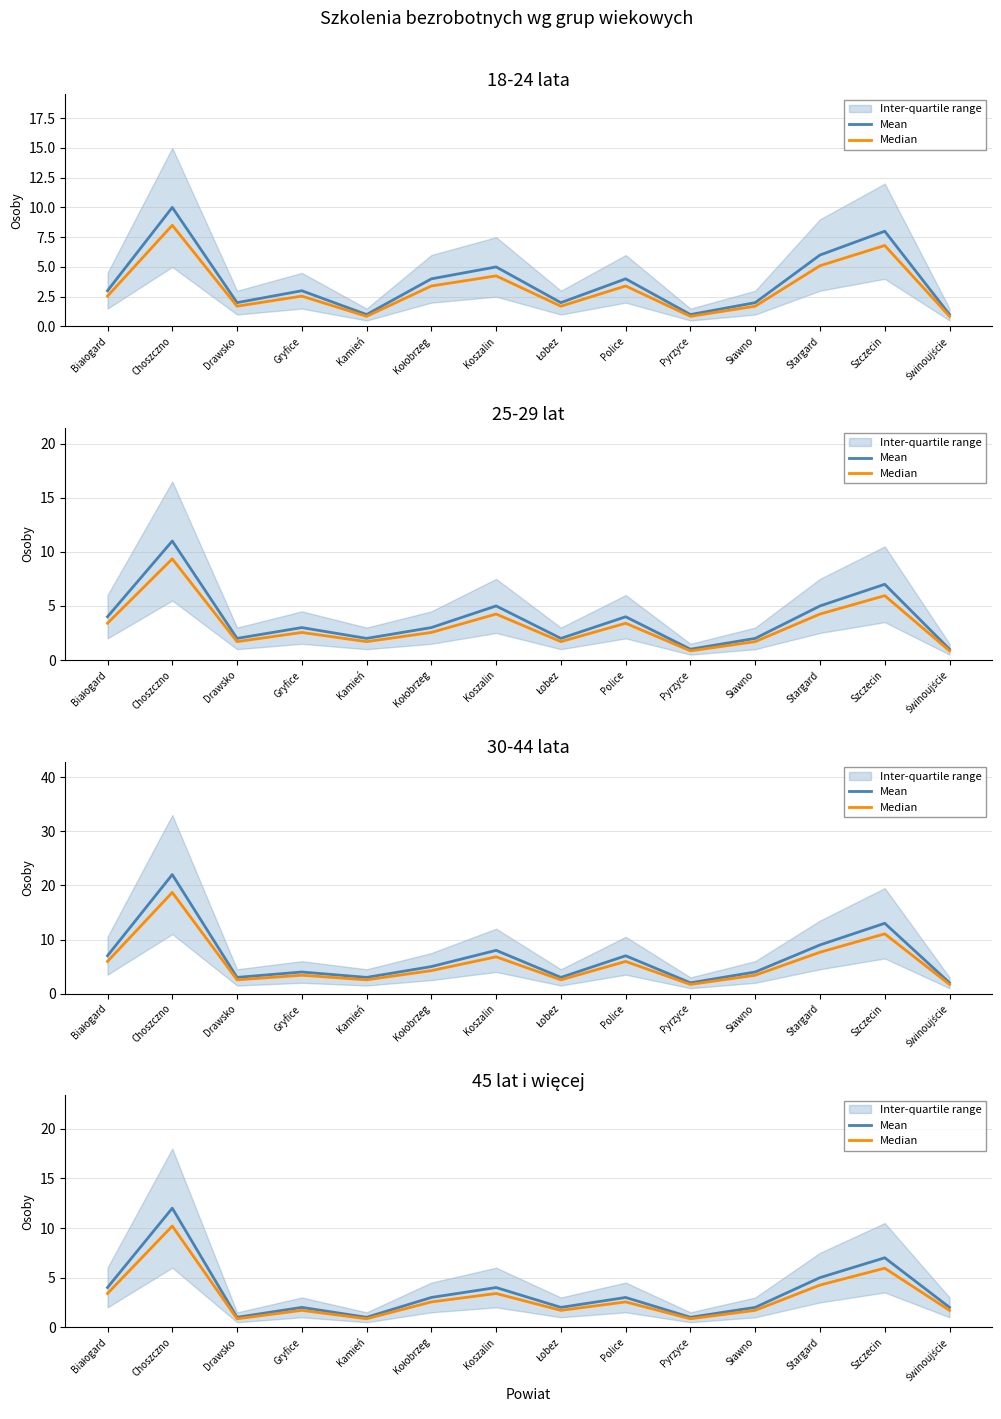

The value of Median at Szczecin is 2.9. True or false?

False